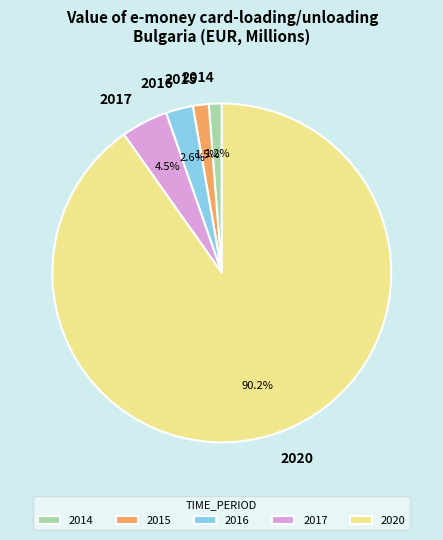

Which slice is the largest?

2020